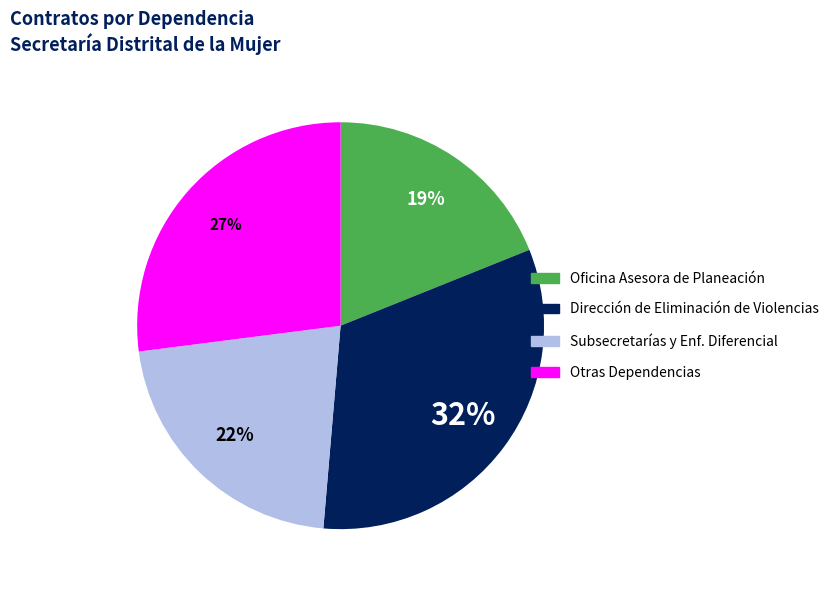

Is there any slice that represents more than half of the pie?

No